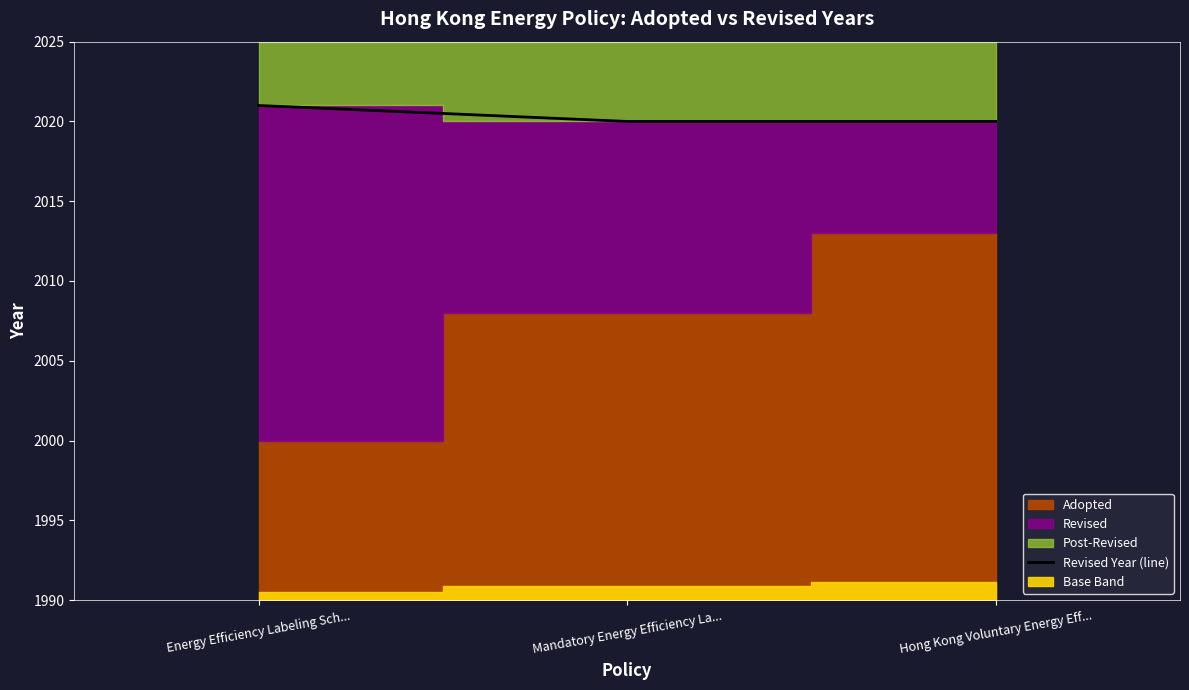

What is the ratio of the value at Mandatory Energy Efficiency La... to the value at Energy Efficiency Labeling Sch...?

1.0